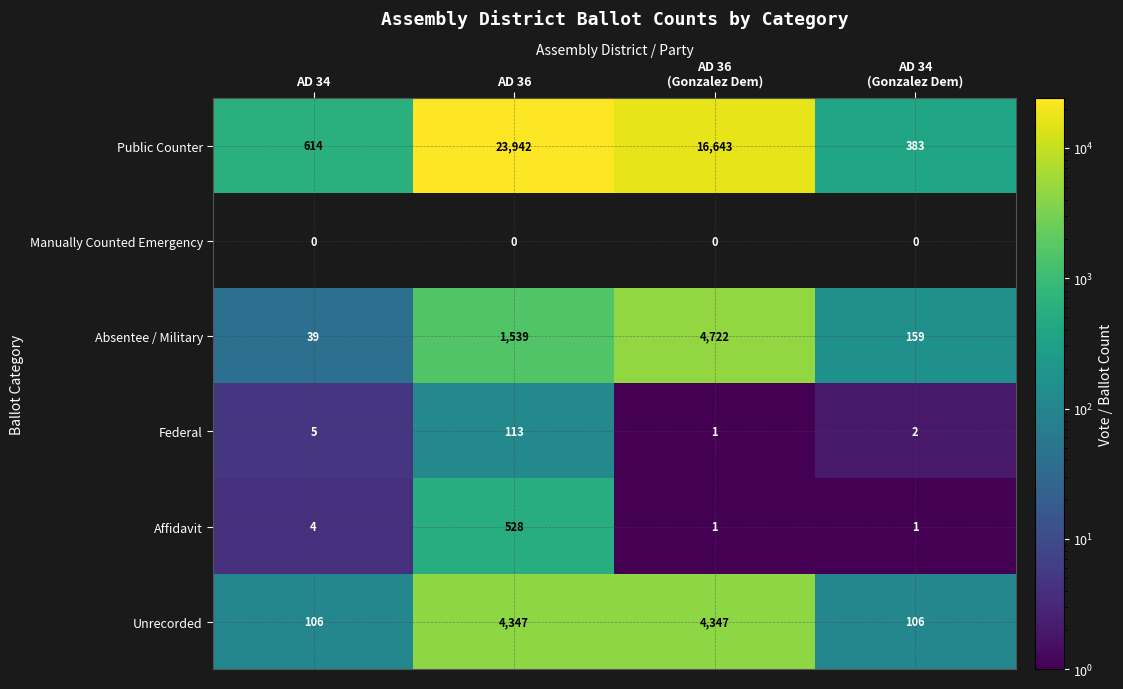

Reading right to left, extract all data points from this chart.

Public Counter: 383	16643	23942	614
Manually Counted Emergency: 0	0	0	0
Absentee / Military: 159	4722	1539	39
Federal: 2	1	113	5
Affidavit: 1	1	528	4
Unrecorded: 106	4347	4347	106